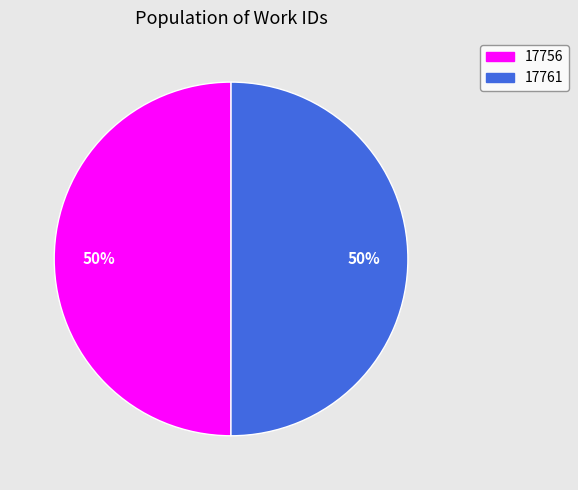

To the nearest percent, what is the average slice percentage?

50%